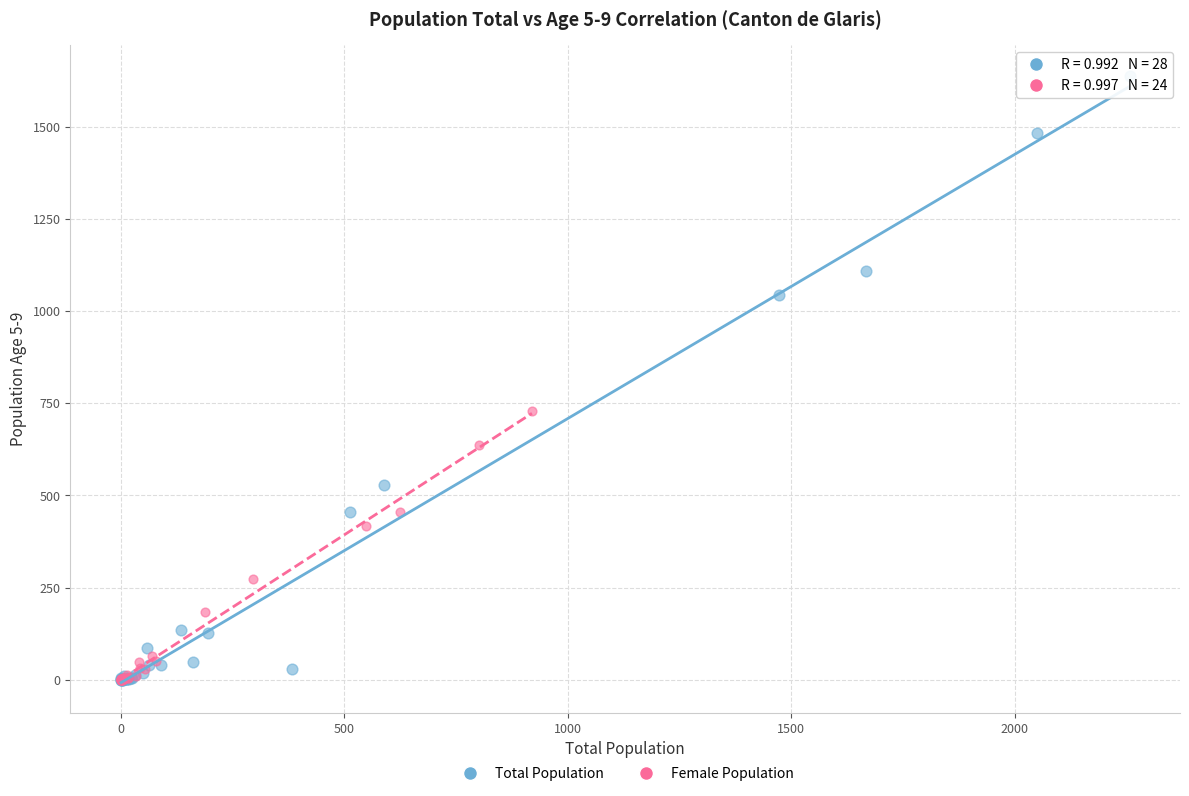

Which series reaches the maximum Y coordinate?

Total Population